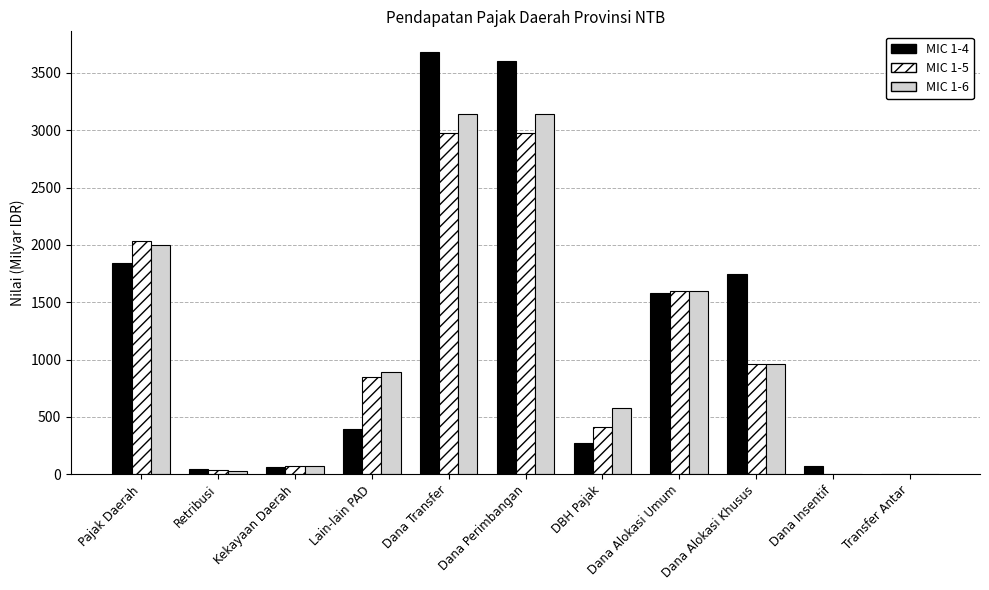

Between Dana Perimbangan and Transfer Antar, which series saw the biggest shift?

MIC 1-4